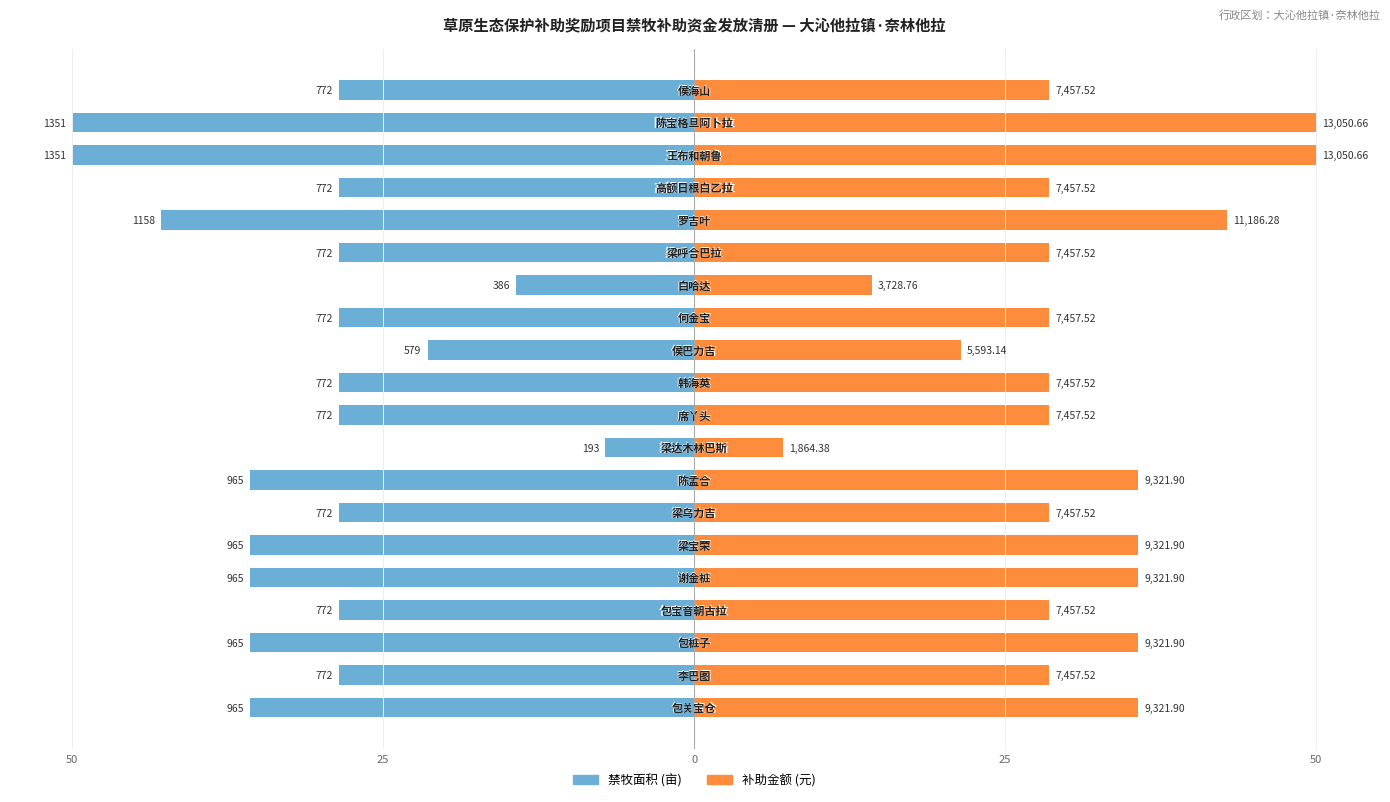

At 19, list the series in order from smallest to largest.

禁牧面积, 补助金额